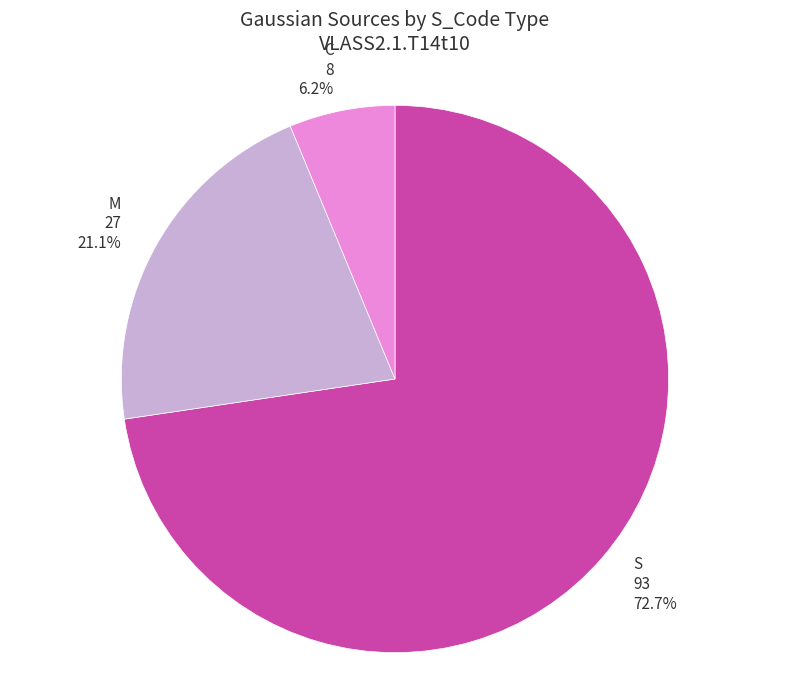

Is it true that C is 1% of the pie?

False